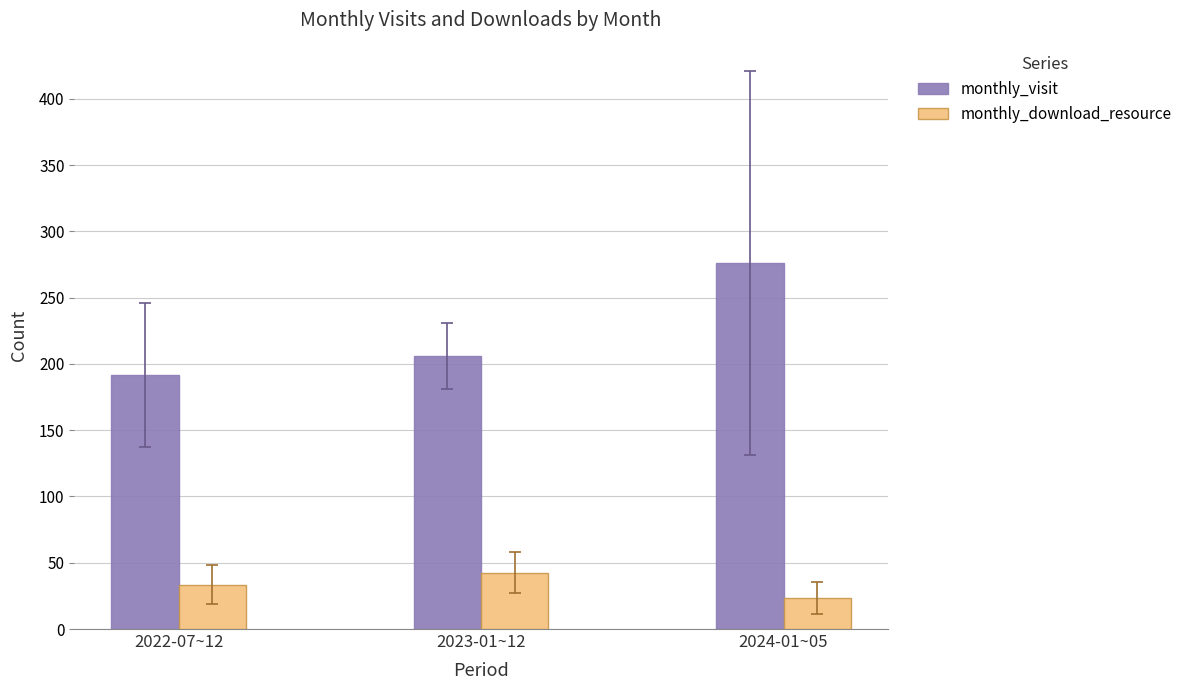

Count the number of data series in this chart.

2